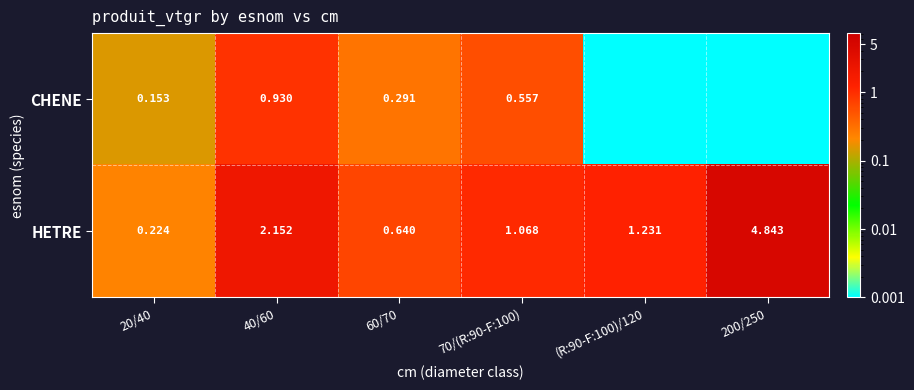

Is the value of CHENE at 60/70 greater than the value of HETRE at 70/(R:90-F:100)?

No